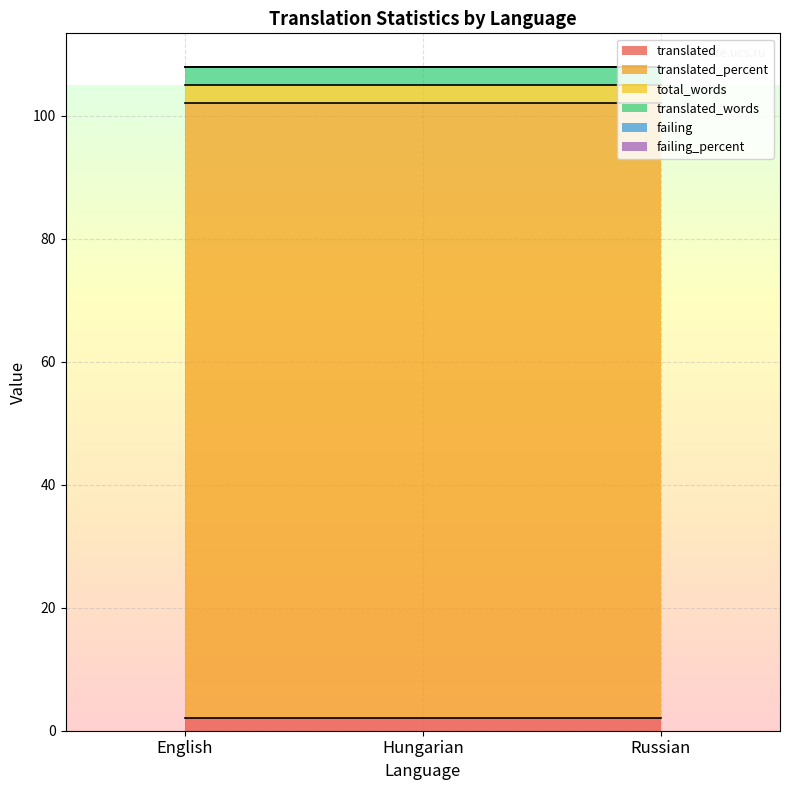

True or false: translated has a value of 2 at Russian.

True